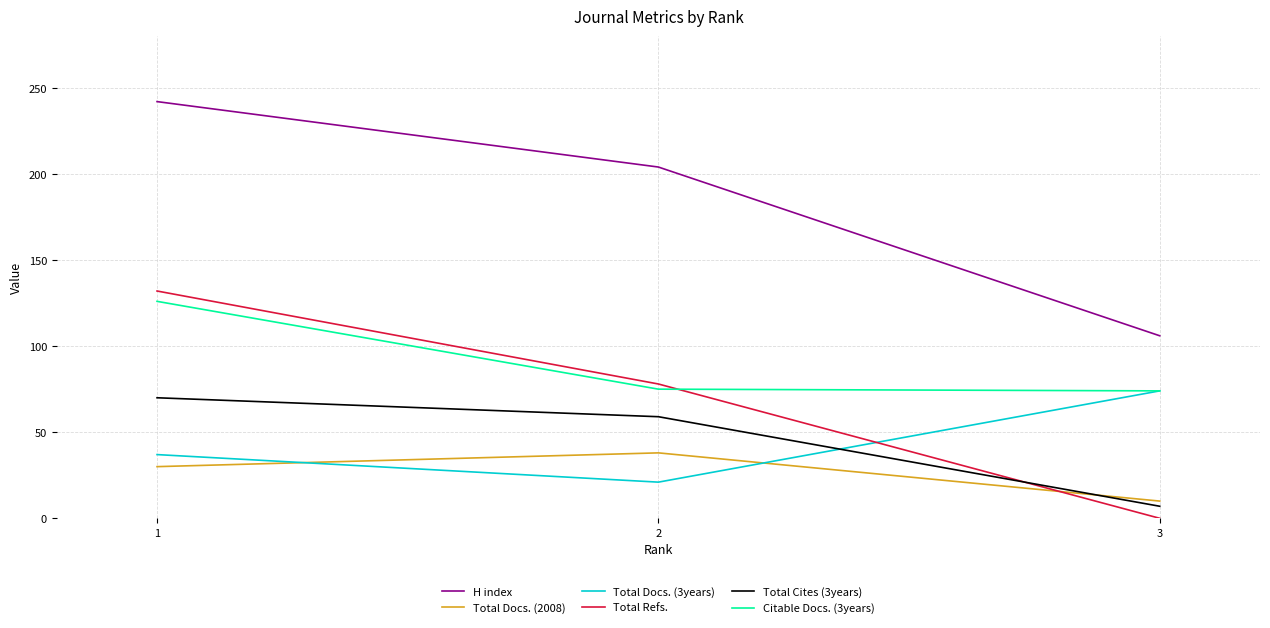

What is the sum of the H index values at 3 and 2?

310